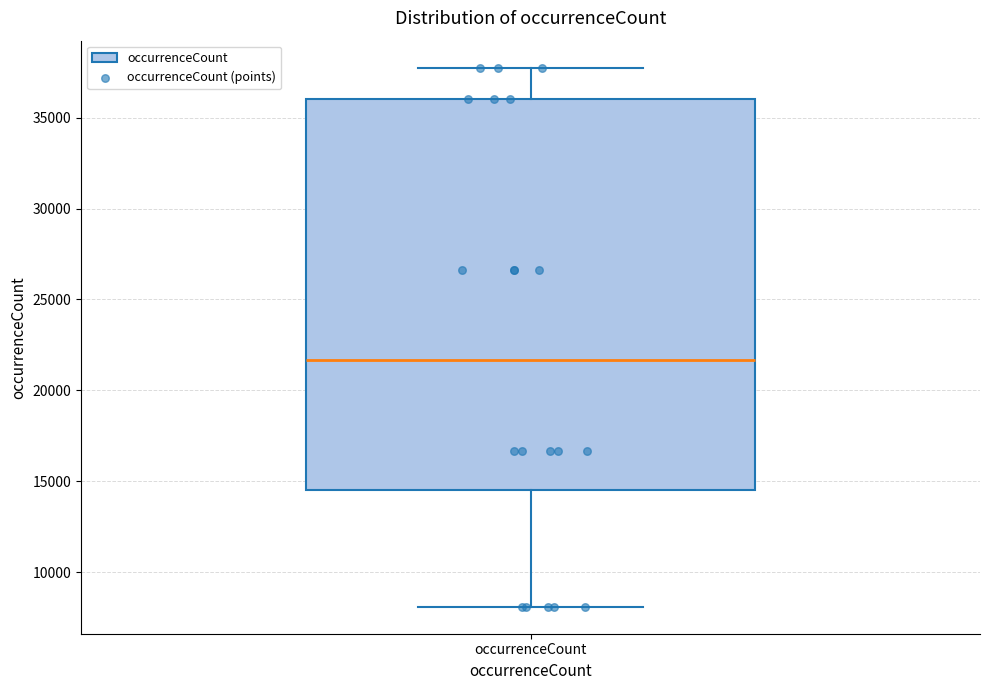

Transcribe this box plot: give where the median line is, the range the box spans, and where the two whiskers end, as read against the y-axis. The values are not printed on the chart, so give them approximately, as read against the axis.

median 21500, box 14500 to 36000, whiskers 8000 to 38000